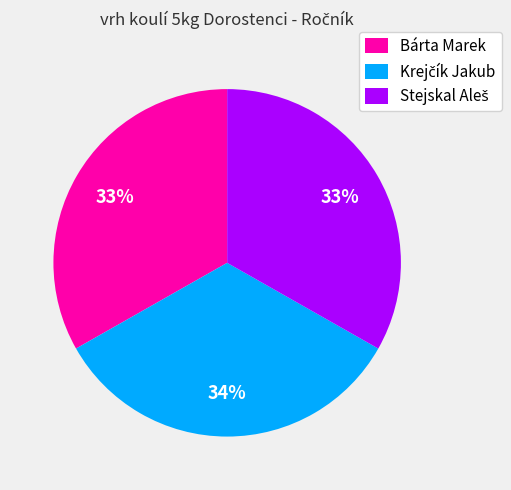

Is there any slice that represents more than half of the pie?

No